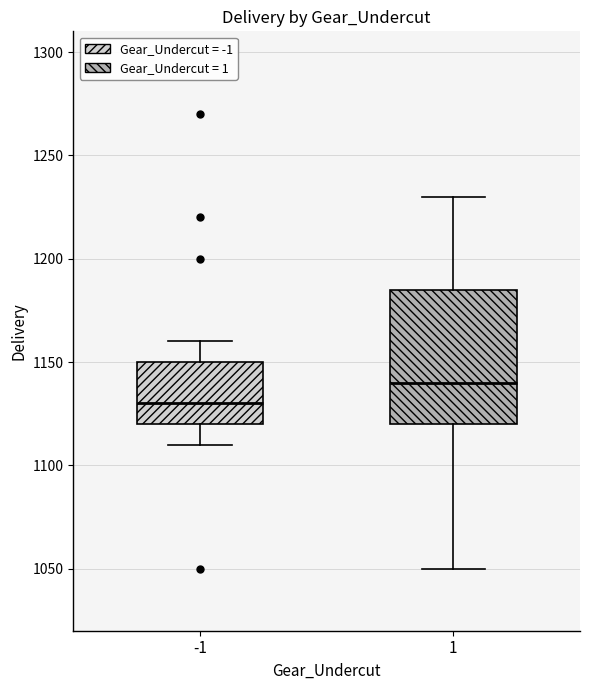

Which box is the tallest, from its lower edge to its upper edge?

1